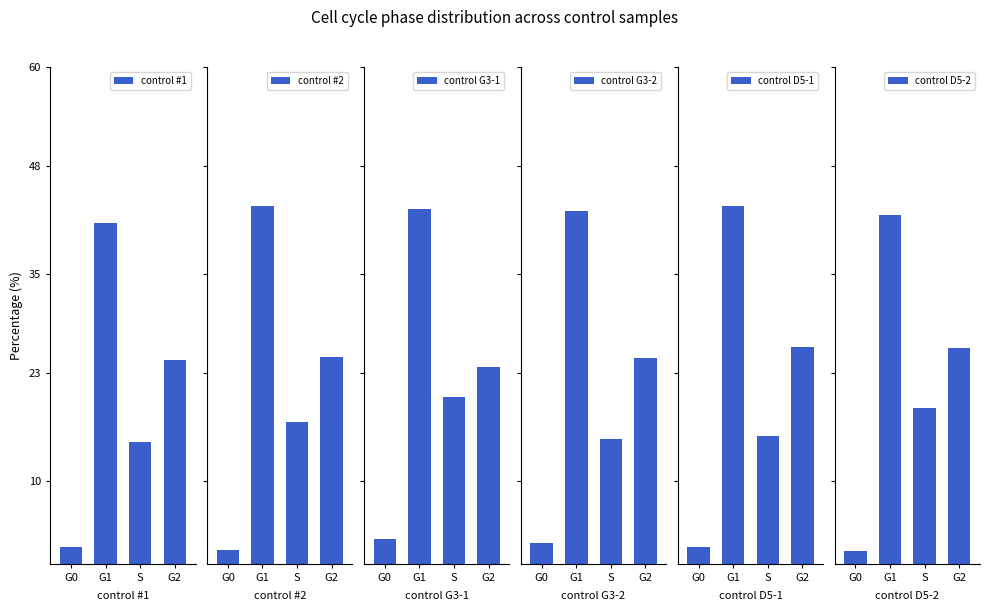

What is the label of the 4th bar from the left?

G2